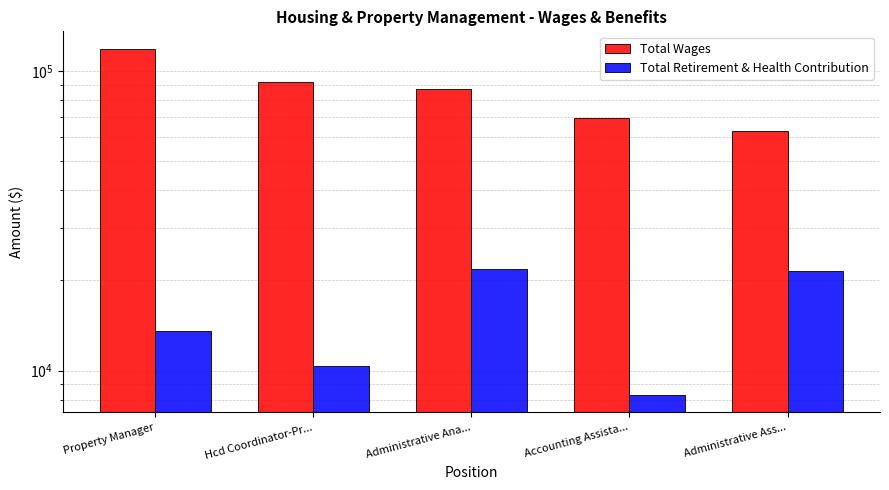

At how many categories does at least one series exceed 87651?

2